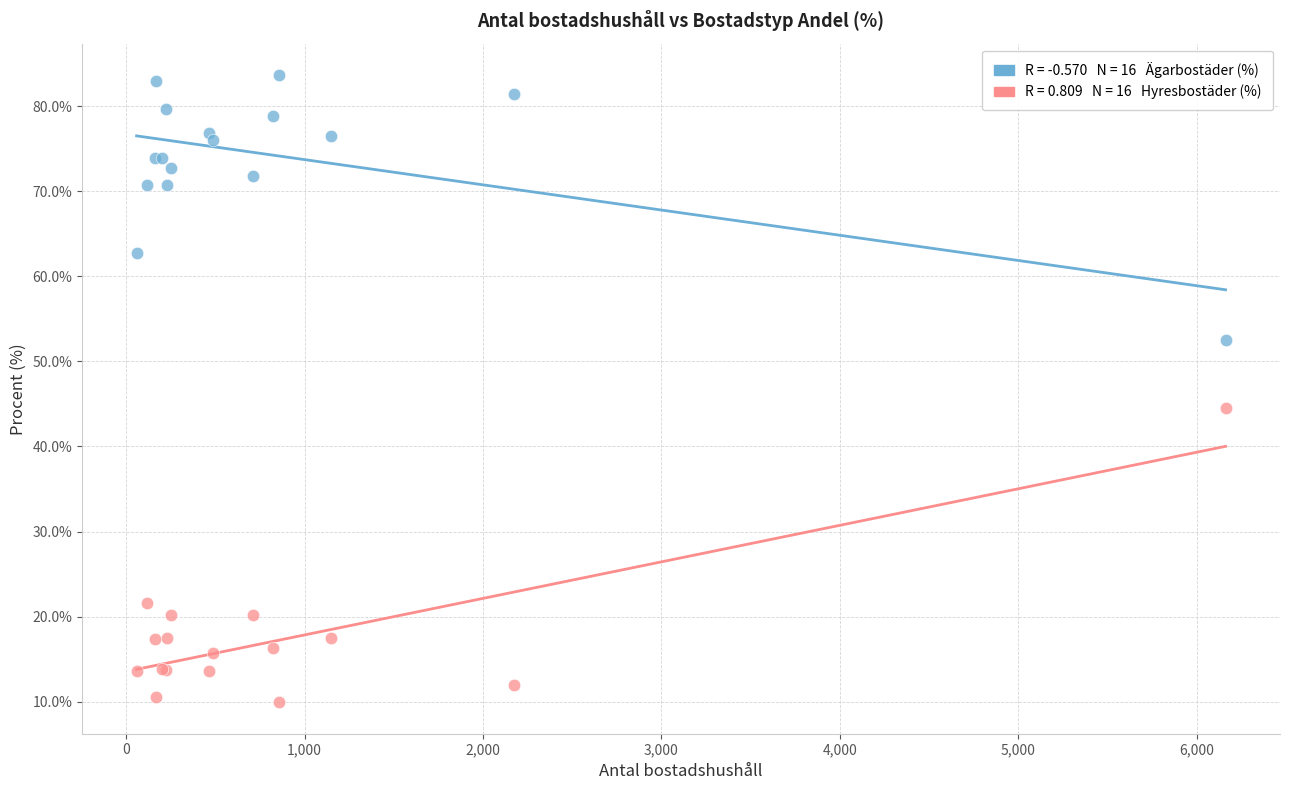

Across all series, what Y value is closest to 46?

44.5